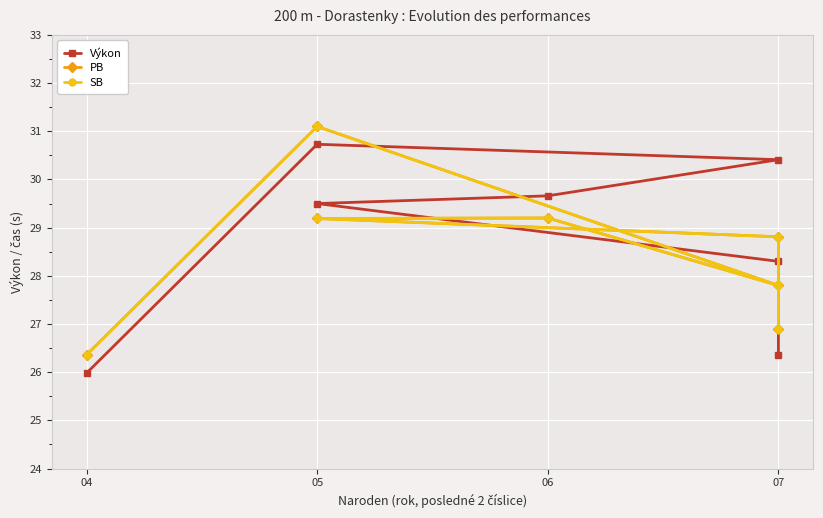

Which series has the largest total across all categories?

Výkon